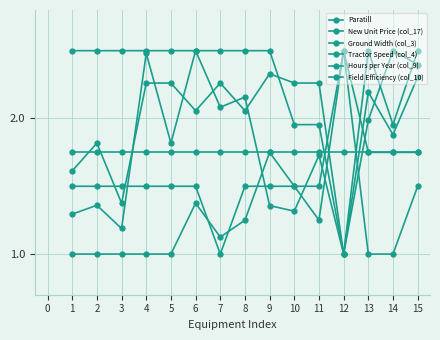

Reading right to left, extract all data points from this chart.

Paratill: 1.8	1.8	1.8	1.8	1.8	1.8	1.8	1.8	1.8	1.8	1.8	1.8	1.8	1.8	1.8
New Unit Price (col_17): 2.3	1.9	2.2	1.0	1.7	1.3	1.4	2.2	2.1	2.5	1.8	2.5	1.2	1.4	1.3
Ground Width (col_3): 2.4	2.5	2.0	1.0	2.3	2.3	2.3	2.1	2.3	2.1	2.3	2.3	1.4	1.8	1.6
Tractor Speed (col_4): 1.8	1.8	1.8	2.5	1.2	1.5	1.8	1.2	1.1	1.4	1.0	1.0	1.0	1.0	1.0
Hours per Year (col_9): 2.5	2.0	2.5	1.0	2.0	2.0	2.5	2.5	2.5	2.5	2.5	2.5	2.5	2.5	2.5
Field Efficiency (col_10): 1.5	1.0	1.0	2.5	1.5	1.5	1.5	1.5	1.0	1.5	1.5	1.5	1.5	1.5	1.5